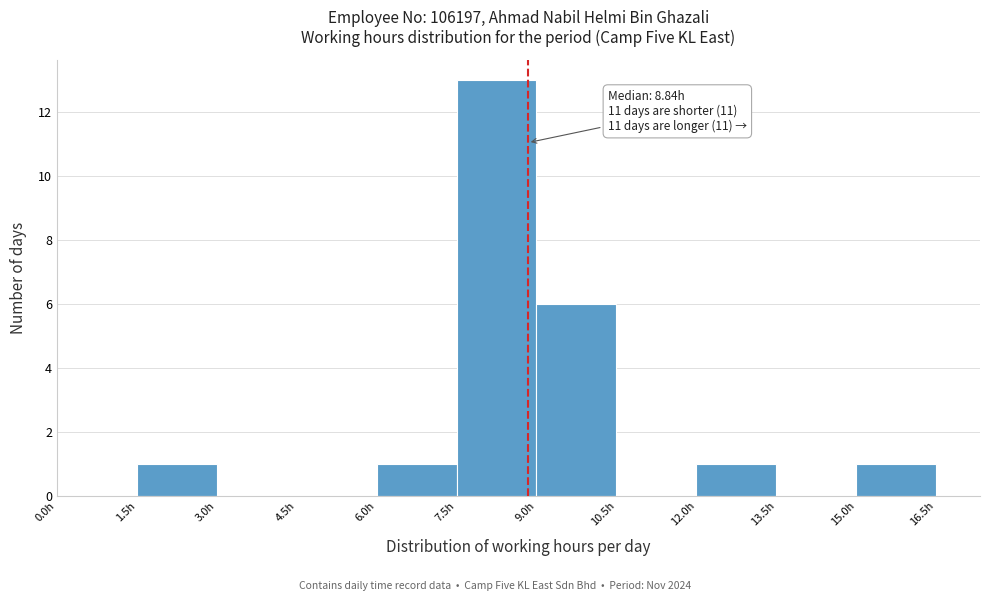

Which range on the x-axis has the tallest bar?

7.5 to 9.0